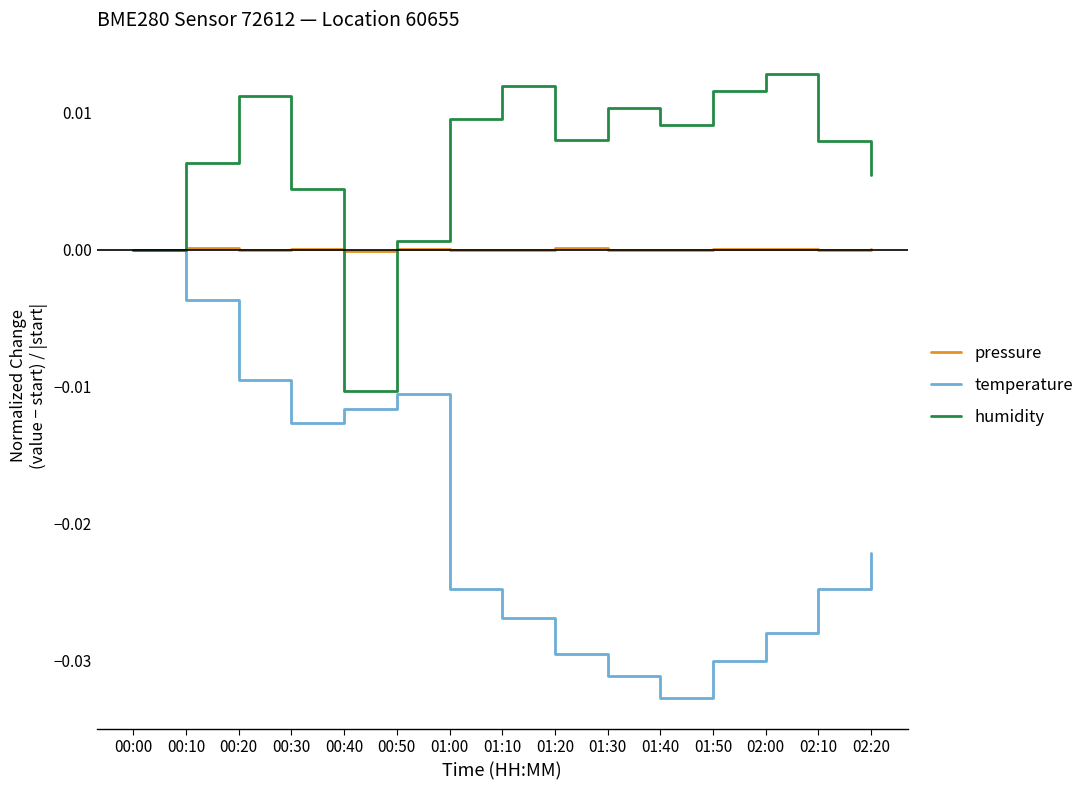

How many interior local valleys does the temperature series have?

2